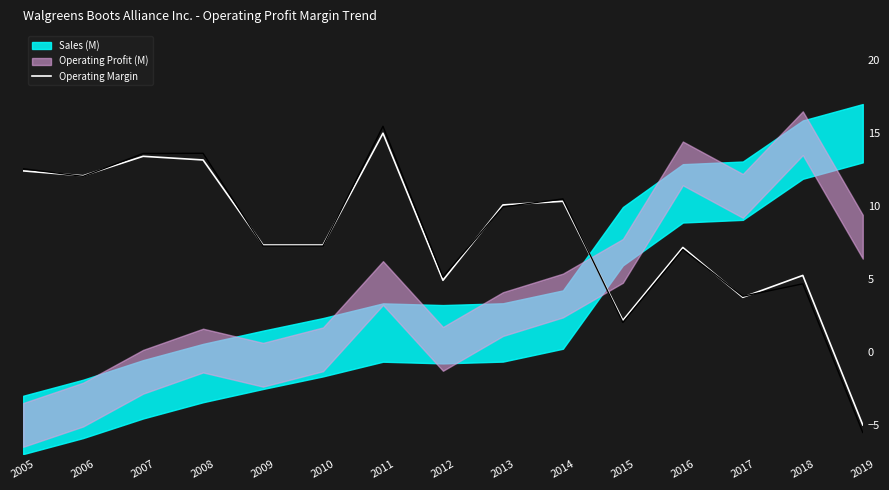

True or false: the data shows 4.0 at 2007.

False